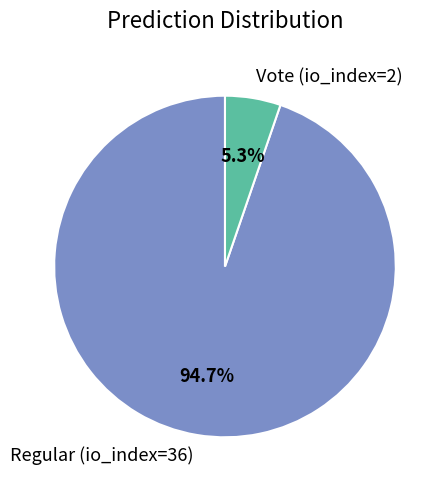

To the nearest percent, what is the difference between the largest and smallest slice percentages?

89%